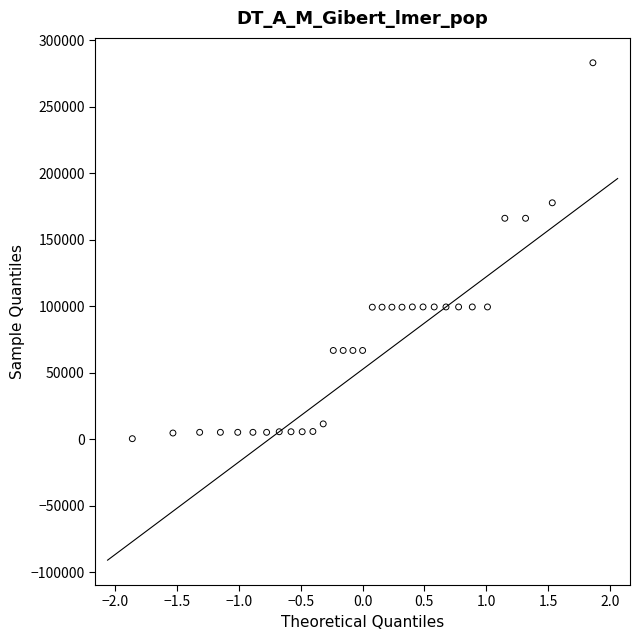

What is the range of Y values (max minus min)?

282442